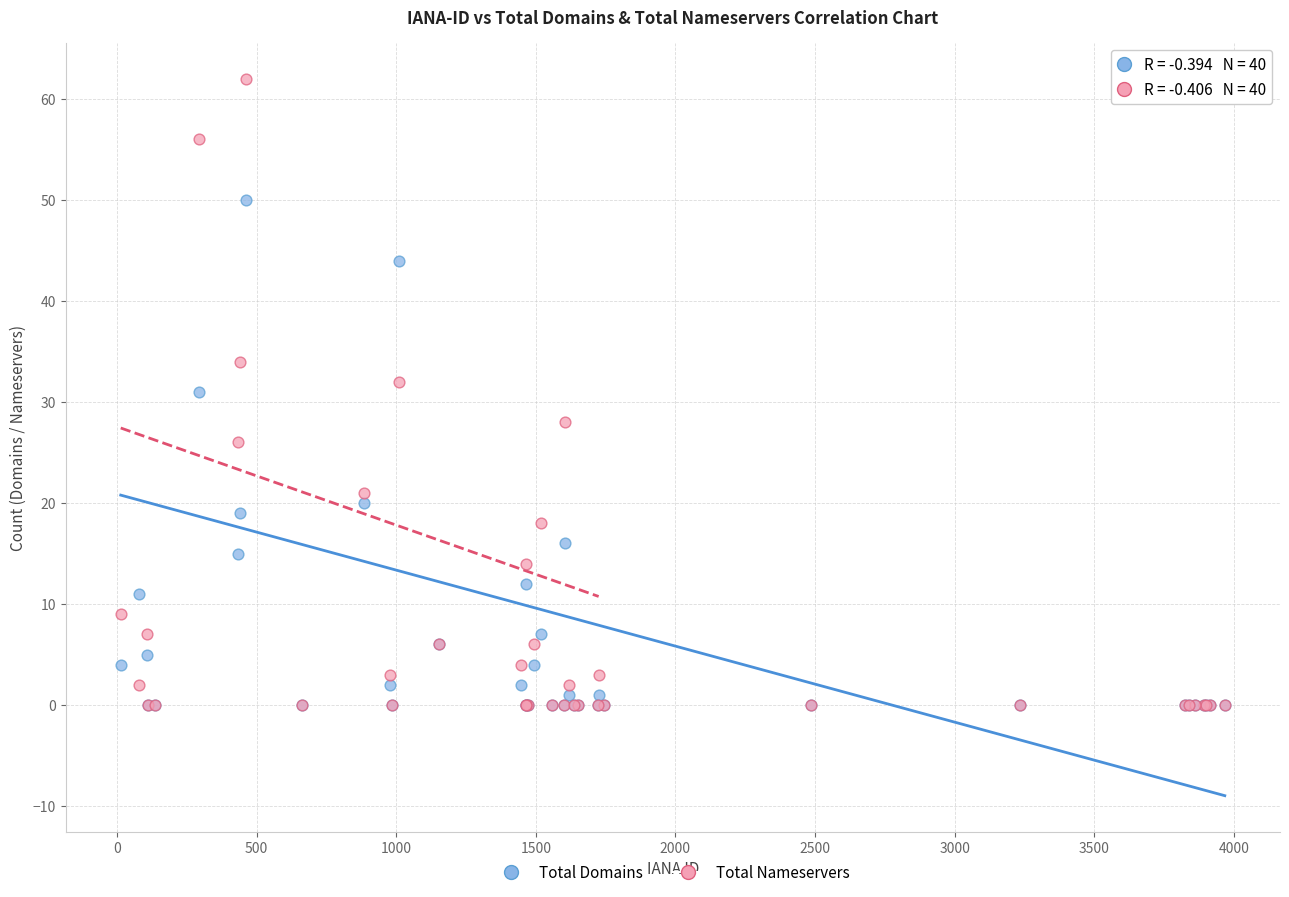

In the Total Domains series, what Y value is closest to 25?

20